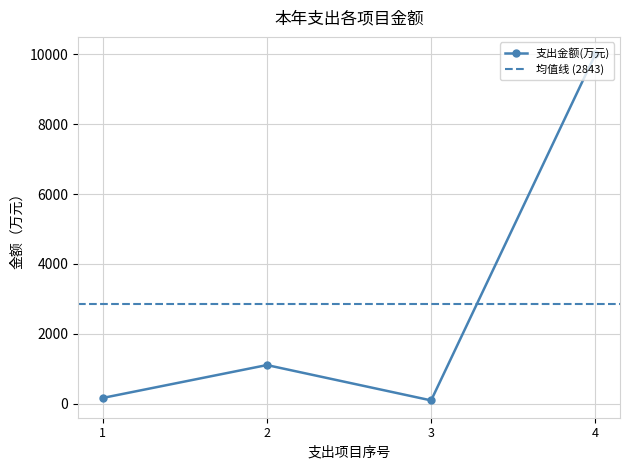

At which category does 支出金额(万元) reach its first local peak?

2